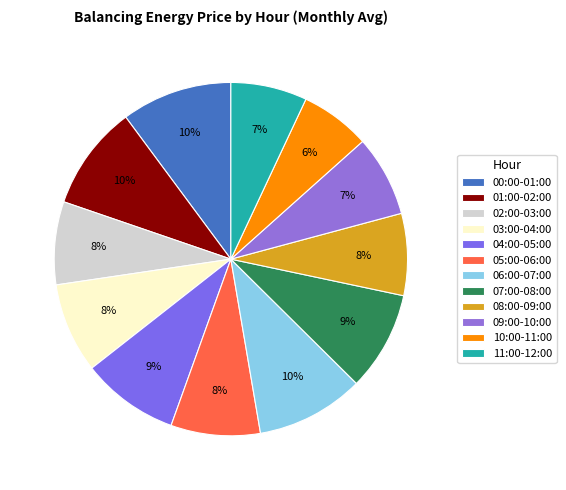

To the nearest percent, what is the difference between the largest and smallest slice percentages?

4%